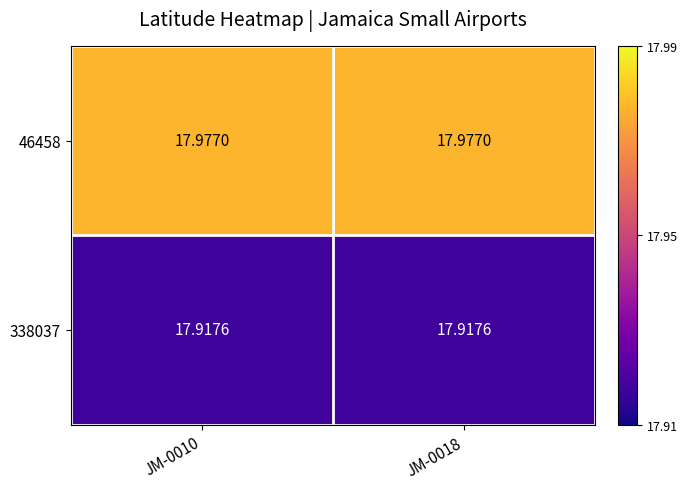

Is the value of 46458 at JM-0010 greater than the value of 338037 at JM-0018?

Yes